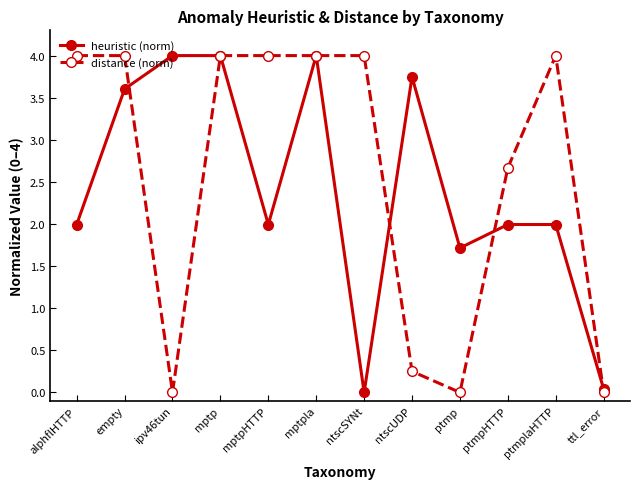

Read the heuristic (norm) value at ipv46tun.

4.0